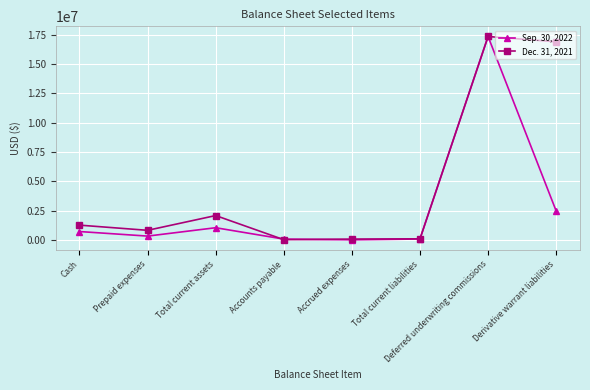

True or false: Sep. 30, 2022 has more than 0 interior local peaks.

True